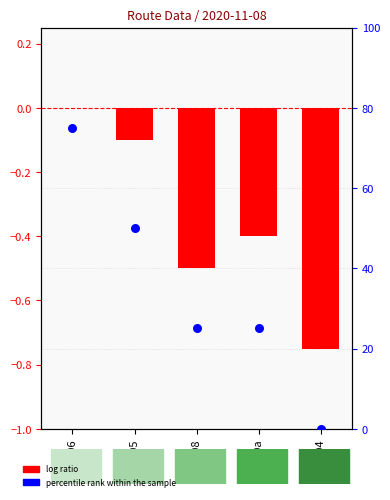

Which series reaches the maximum Y coordinate?

percentile rank within the sample